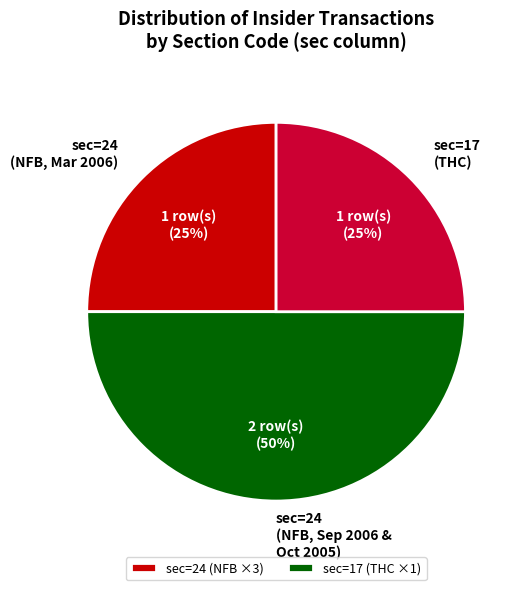

Combined, do sec=17 (THC) and sec=24 (NFB, Sep 2006 & Oct 2005) account for over 50%?

Yes